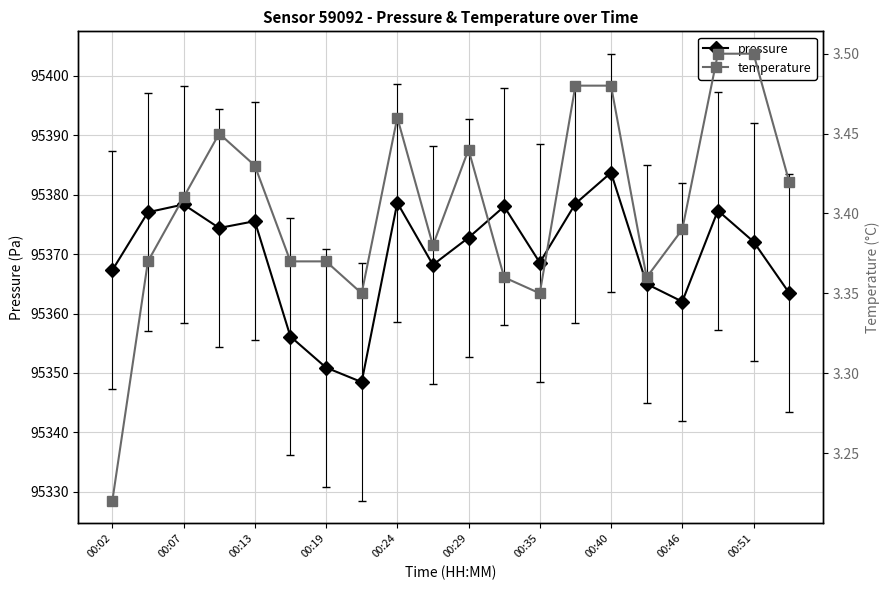

Reading right to left, what are all the values shown in this chart?

pressure: 95363.5	95372.1	95377.3	95362.0	95365.0	95383.7	95378.5	95368.6	95378.0	95372.8	95368.2	95378.6	95348.5	95350.9	95356.1	95375.5	95374.4	95378.3	95377.0	95367.3
temperature: 3.4	3.5	3.5	3.4	3.4	3.5	3.5	3.4	3.4	3.4	3.4	3.5	3.4	3.4	3.4	3.4	3.5	3.4	3.4	3.2